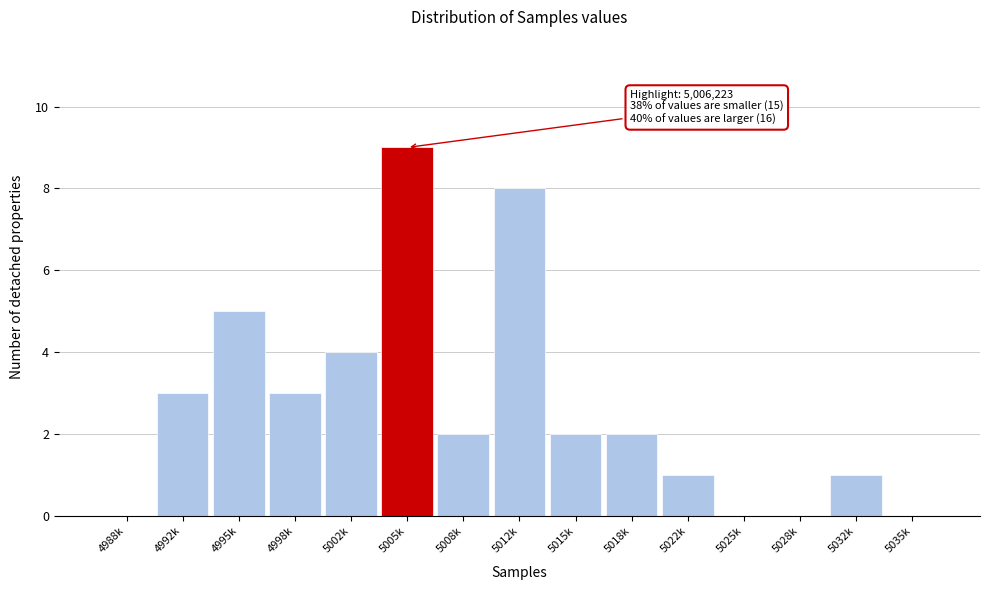

Reading left to right, extract all data points from this chart.

4988k=0	4992k=3	4995k=5	4998k=3	5002k=4	5005k=9	5008k=2	5012k=8	5015k=2	5018k=2	5022k=1	5025k=0	5028k=0	5032k=1	5035k=0